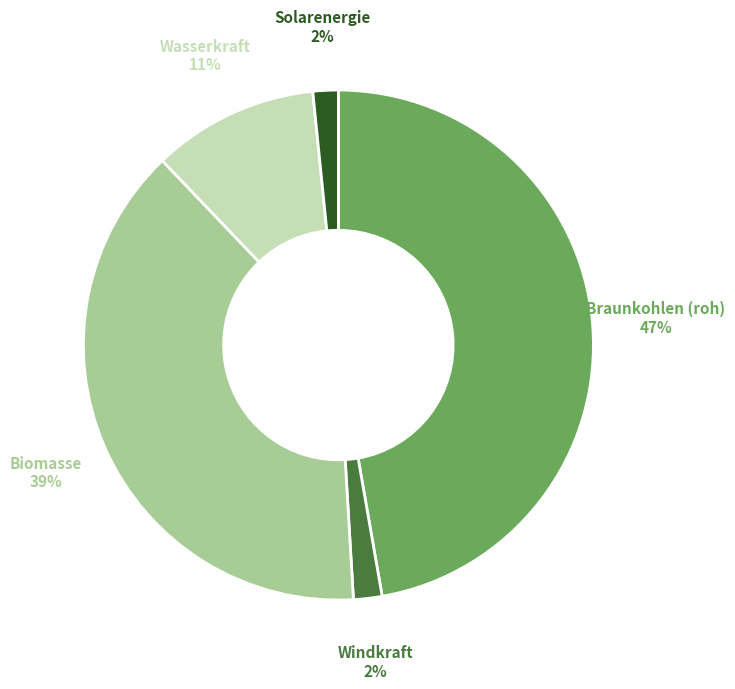

Is there a majority slice in this chart?

No